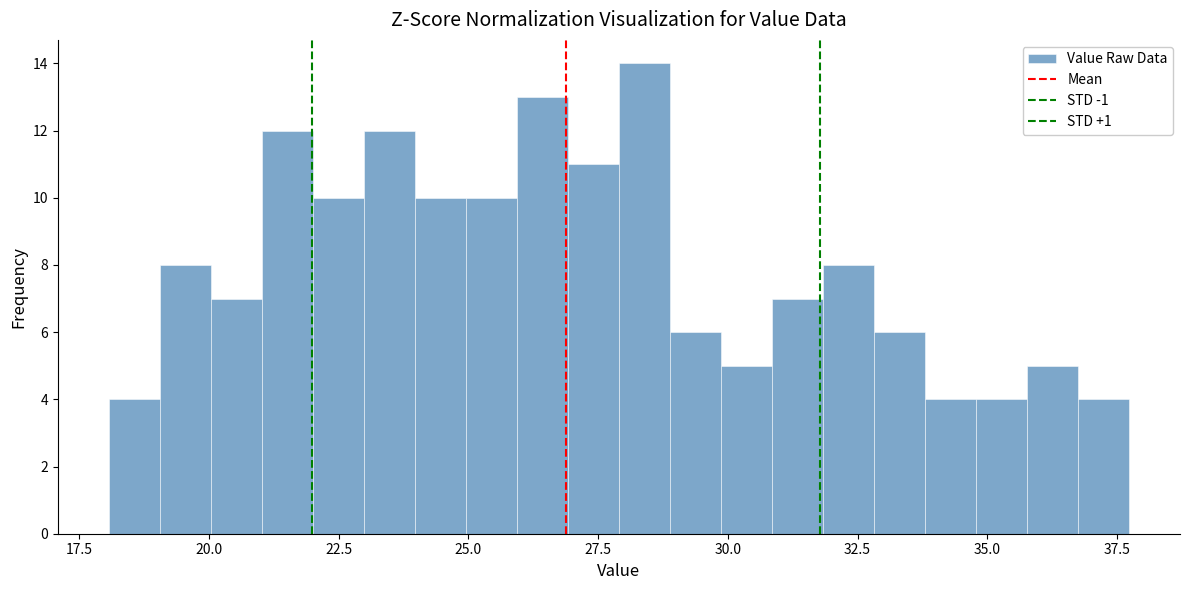

Around what value on the x-axis is the tallest bar? Give the approximate position of its centre, as read against the axis.

28.5